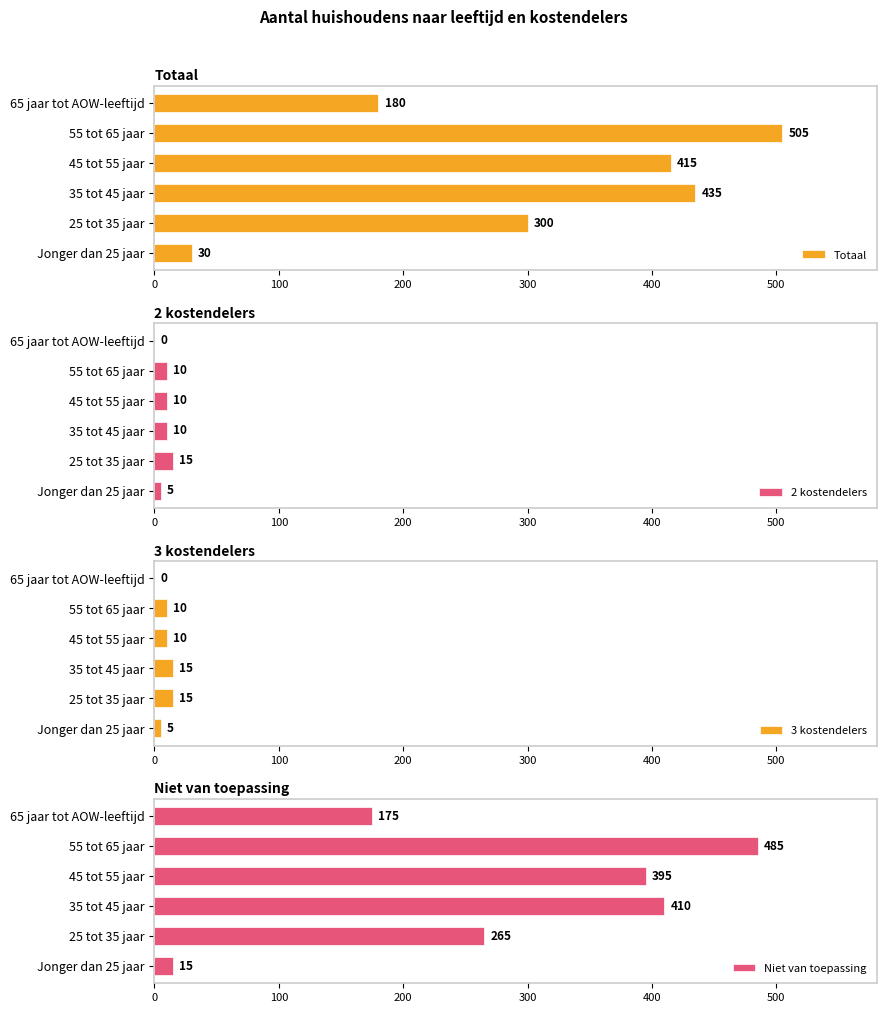

Reading right to left, list all the values displayed in this chart.

Totaal: 180	505	415	435	300	30
2 kostendelers: 0	10	10	10	15	5
3 kostendelers: 0	10	10	15	15	5
Niet van toepassing: 175	485	395	410	265	15